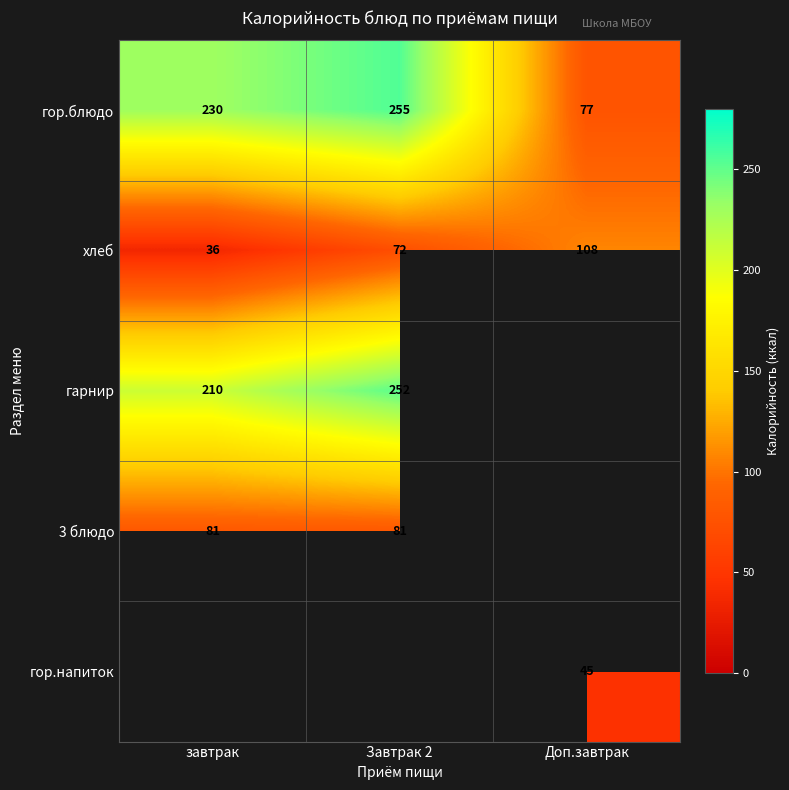

The хлеб series shows 72 at Завтрак 2. True or false?

True